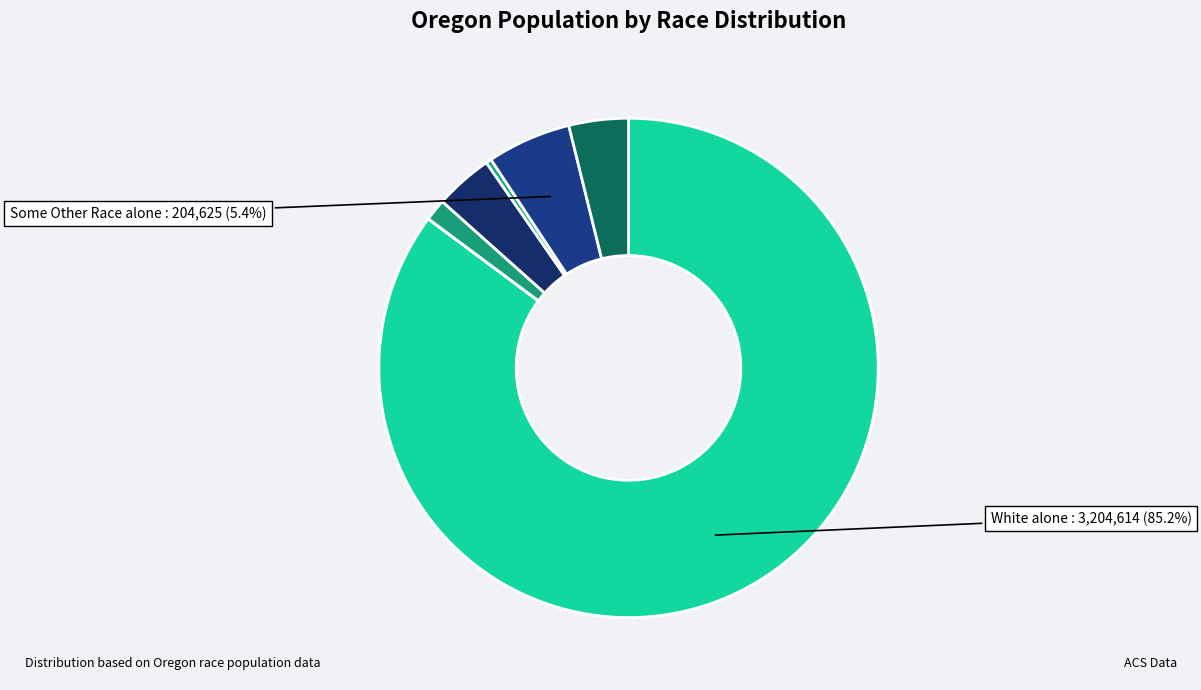

Count the number of slices in the pie.

7